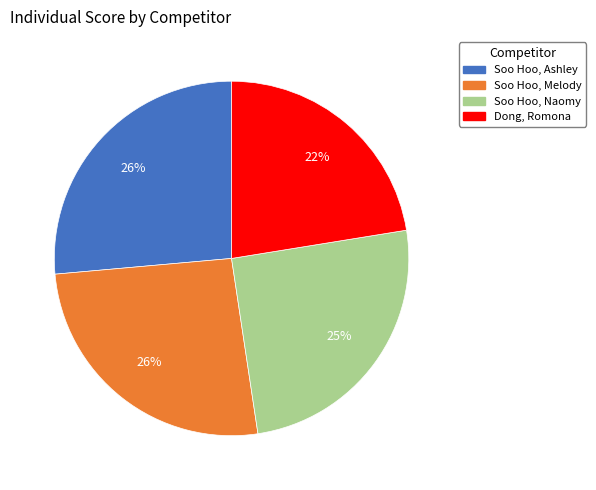

To the nearest percent, what is the average slice percentage?

25%